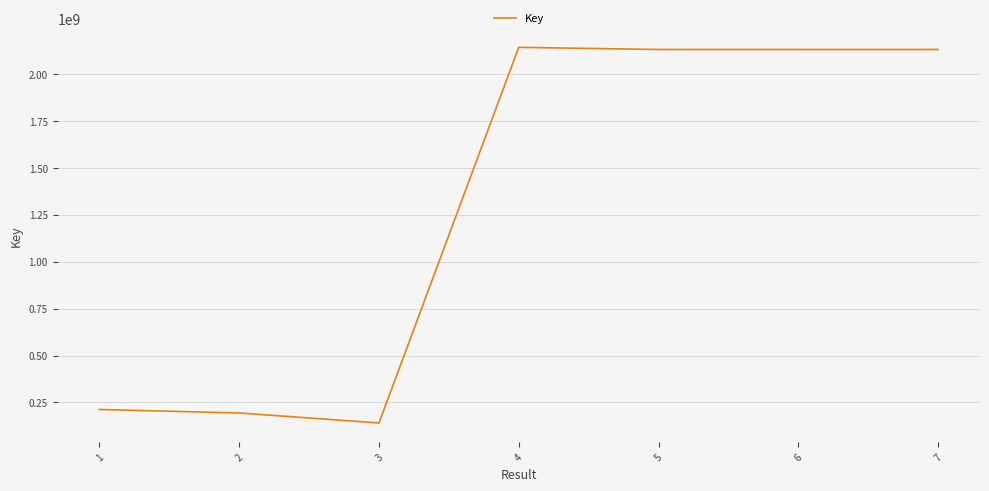

Read the value at 4, to the nearest 10.

2141962380